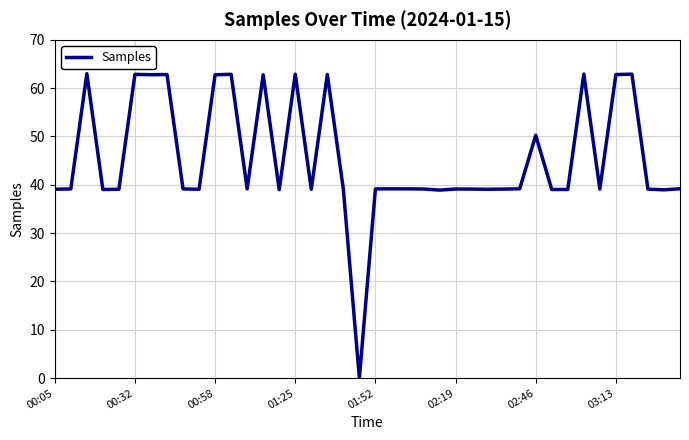

What is the maximum value shown in the chart?

63.0